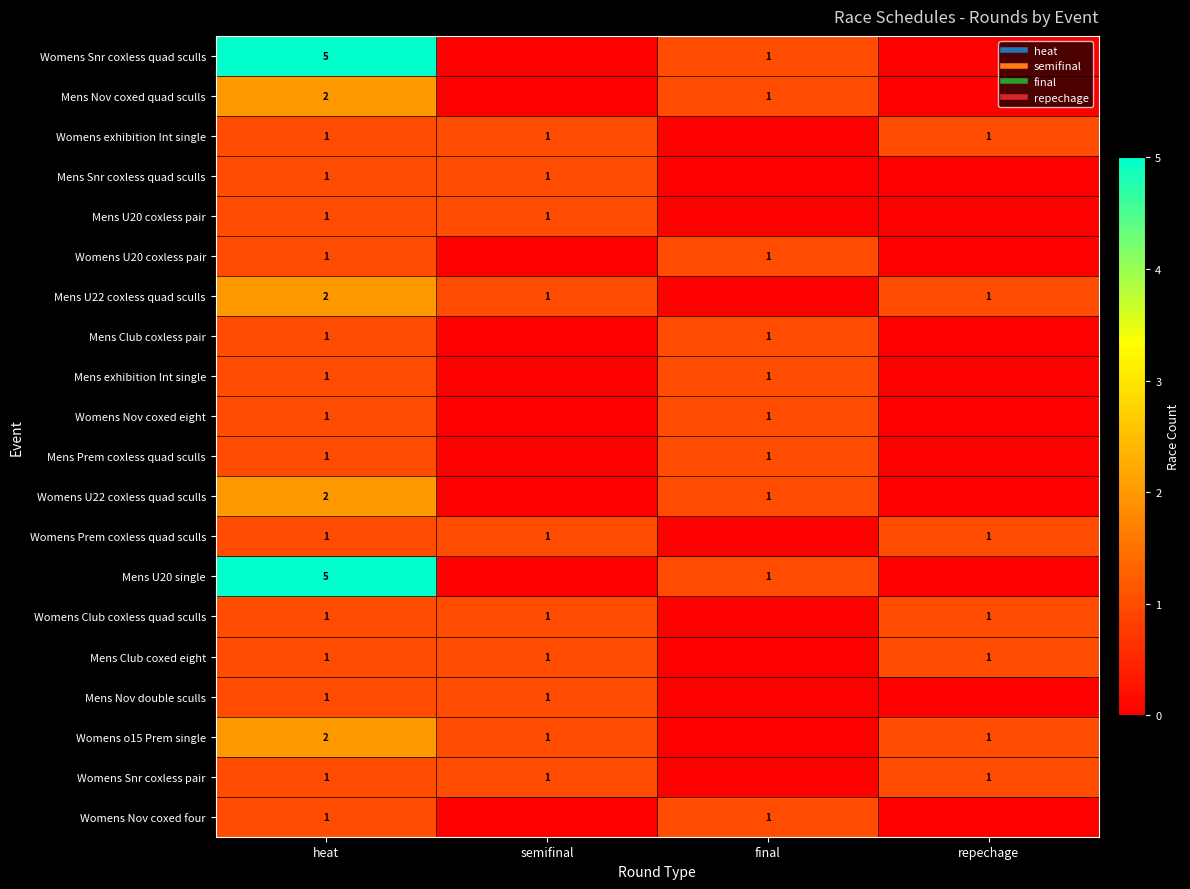

At heat, list the series in order from largest to smallest.

Womens Snr coxless quad sculls, Mens U20 single, Mens Nov coxed quad sculls, Mens U22 coxless quad sculls, Womens U22 coxless quad sculls, Womens o15 Prem single, Womens exhibition Int single, Mens Snr coxless quad sculls, Mens U20 coxless pair, Womens U20 coxless pair, Mens Club coxless pair, Mens exhibition Int single, Womens Nov coxed eight, Mens Prem coxless quad sculls, Womens Prem coxless quad sculls, Womens Club coxless quad sculls, Mens Club coxed eight, Mens Nov double sculls, Womens Snr coxless pair, Womens Nov coxed four